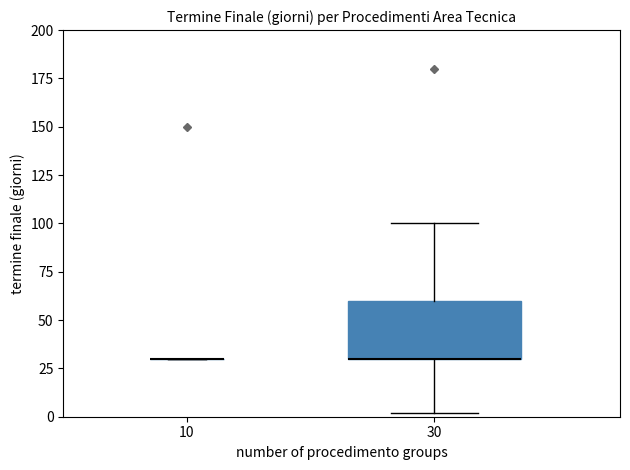

Reading left to right, read every box against the y-axis: the position of its median line, the range the box covers, and the ends of its whiskers. The values are not printed on the chart, so give them approximately, as read against the axis.

10: box collapsed to a line at 30, whiskers 30 to 30
30: median 30 (drawn on the box's lower edge), box 30 to 60, whiskers 0 to 100